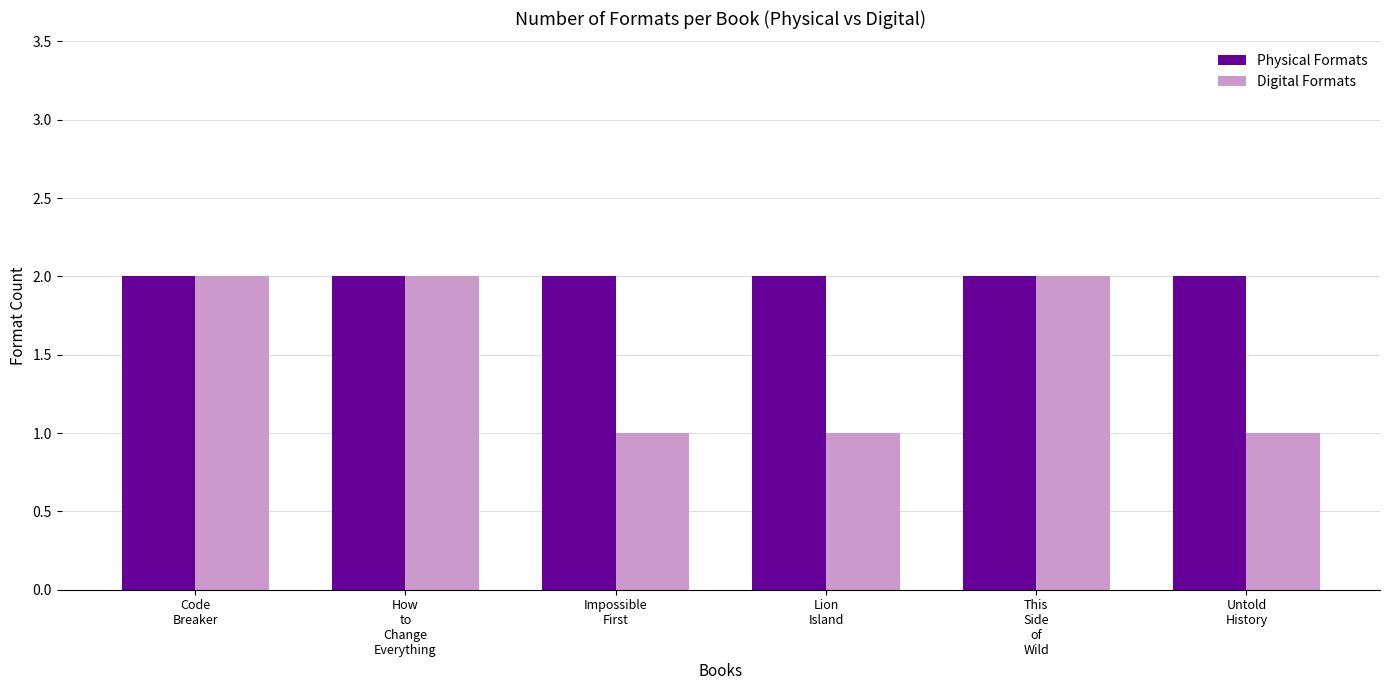

What is the average value of the Digital Formats series?

2